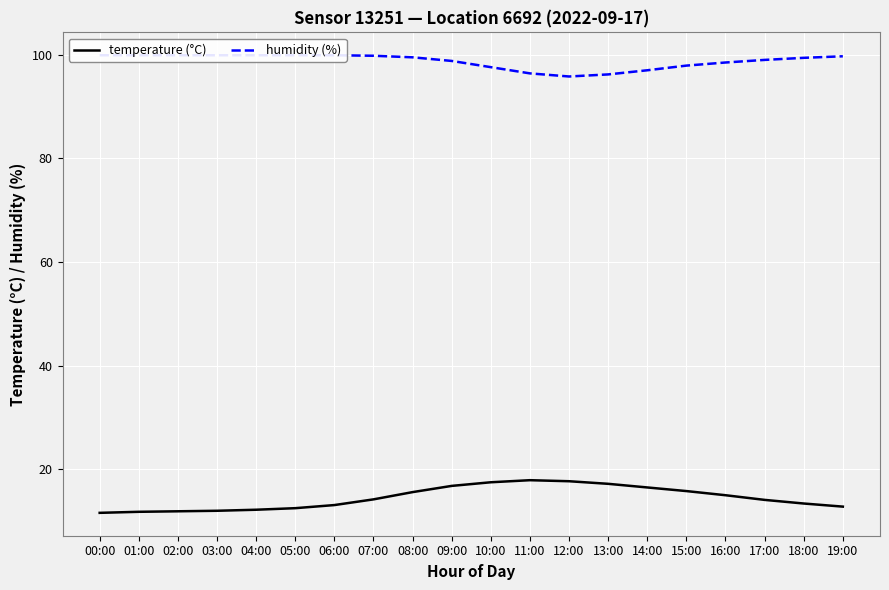

Rank the categories by temperature (°C) value from lowest to highest.

00:00, 01:00, 02:00, 03:00, 04:00, 05:00, 19:00, 06:00, 18:00, 17:00, 07:00, 16:00, 08:00, 15:00, 14:00, 09:00, 13:00, 10:00, 12:00, 11:00